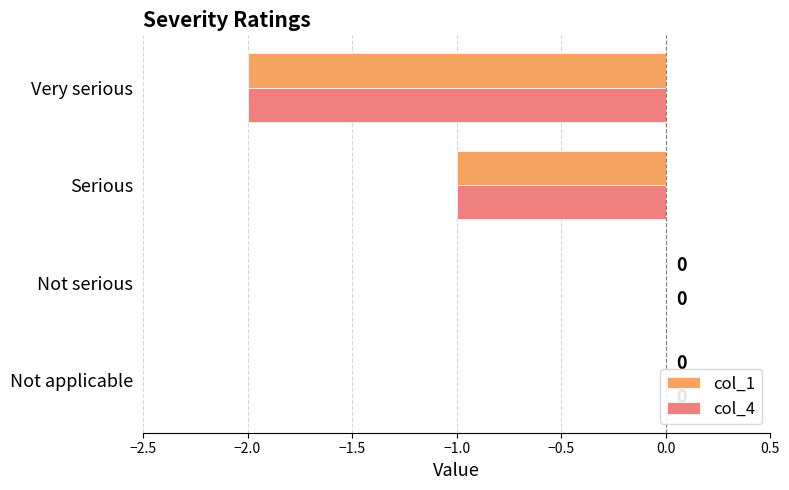

List the series in order of their peak value, lowest first.

col_1, col_4